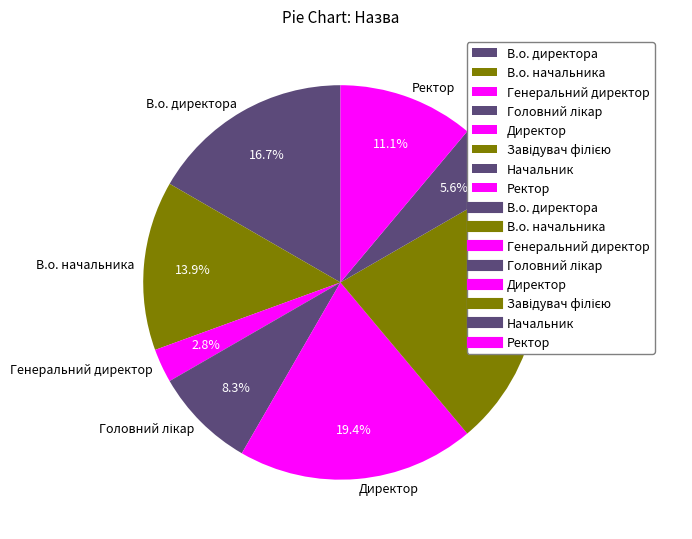

What is the smallest slice in the pie chart?

Генеральний директор